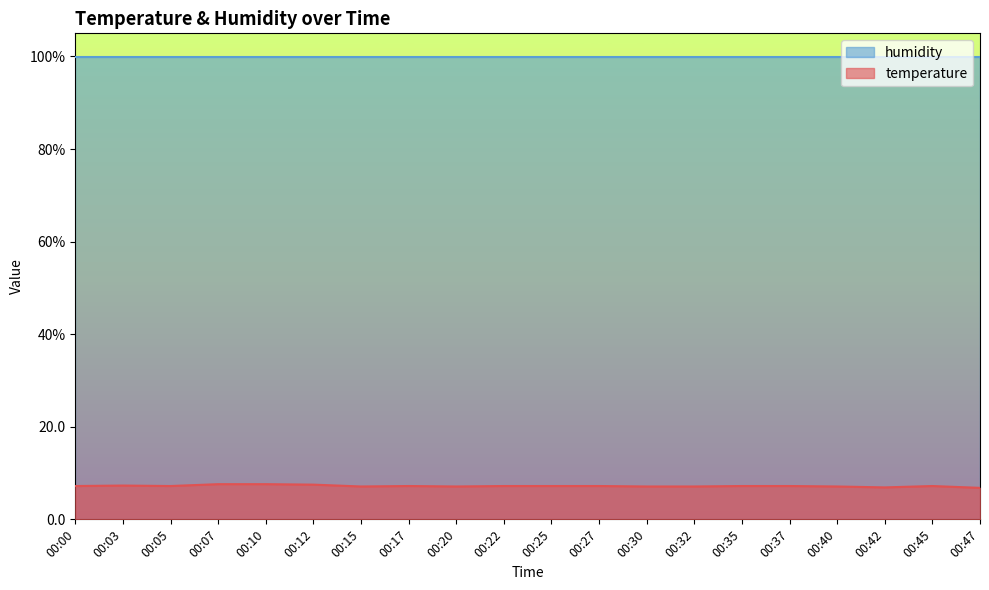

How many categories are shown in the chart?

20